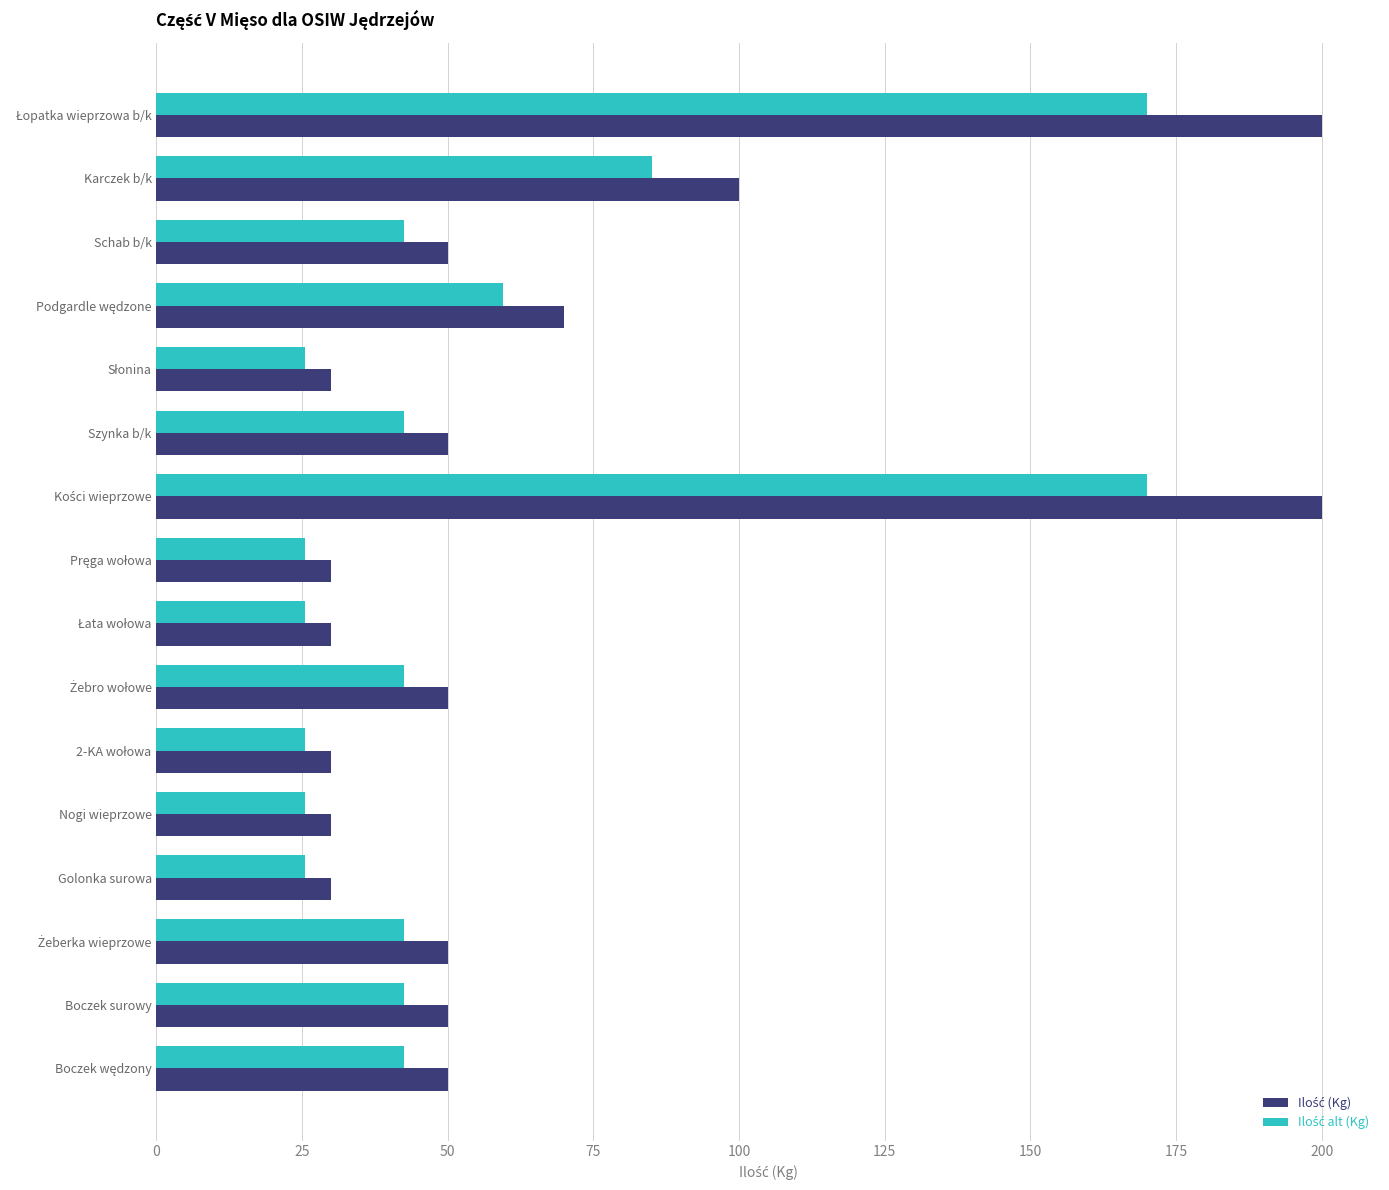

What is the maximum value shown in the chart?

200.0